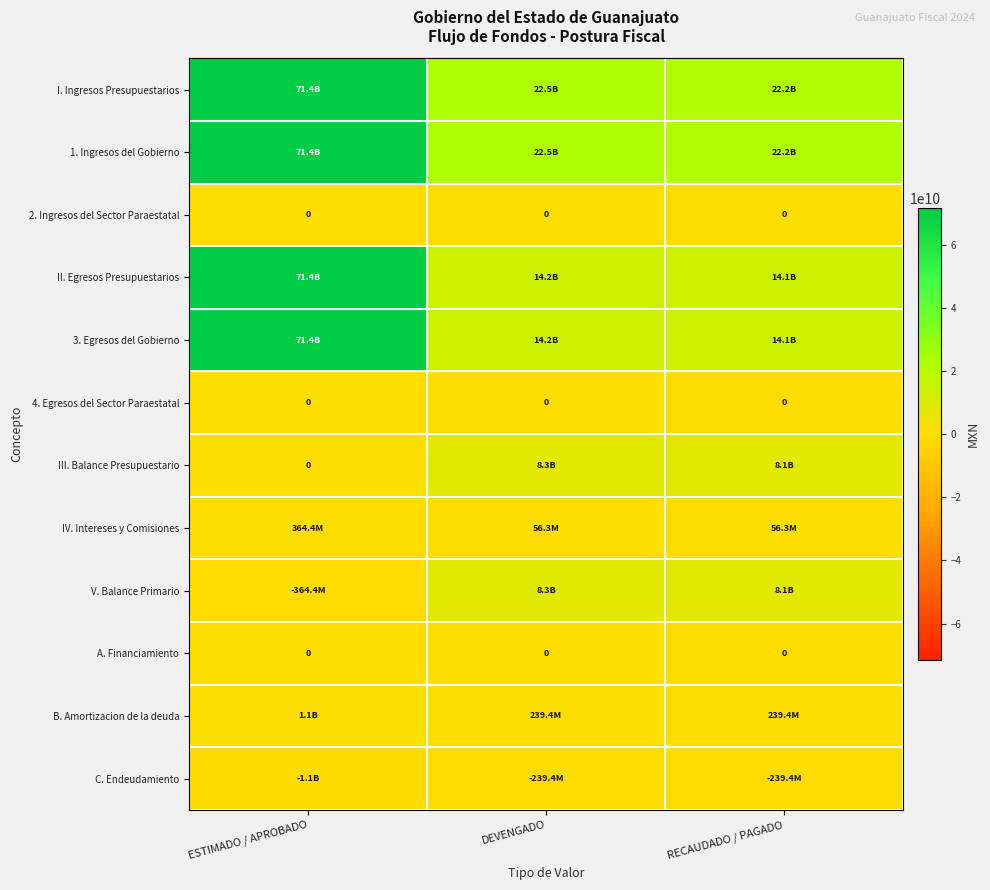

How many positive values does the V. Balance Primario series have?

2